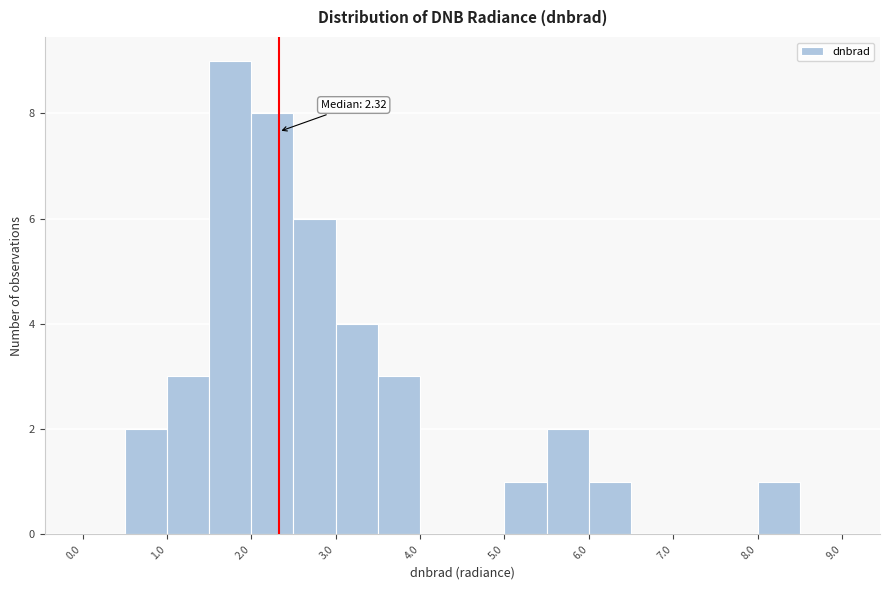

Which range on the x-axis has the tallest bar?

1.5 to 2.0